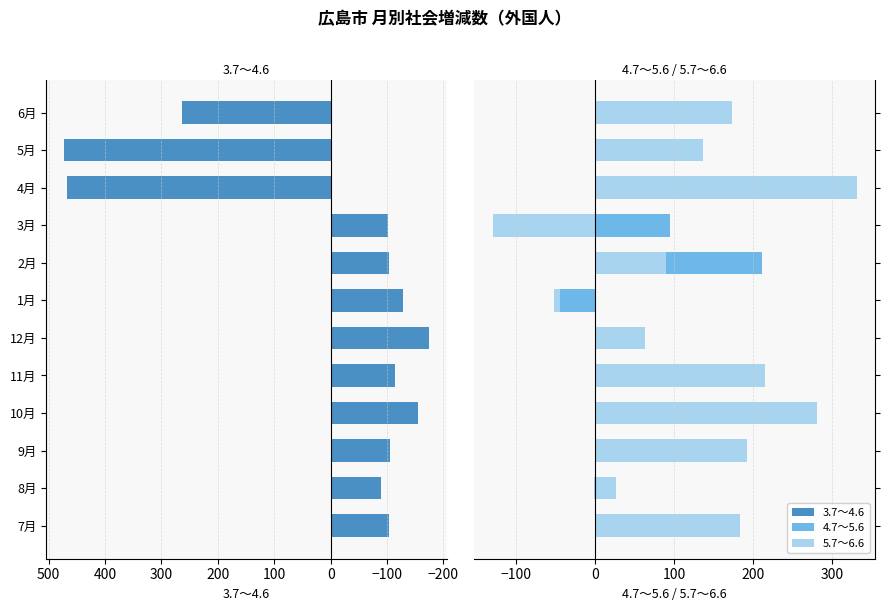

Which series has the largest total across all categories?

5.7～6.6